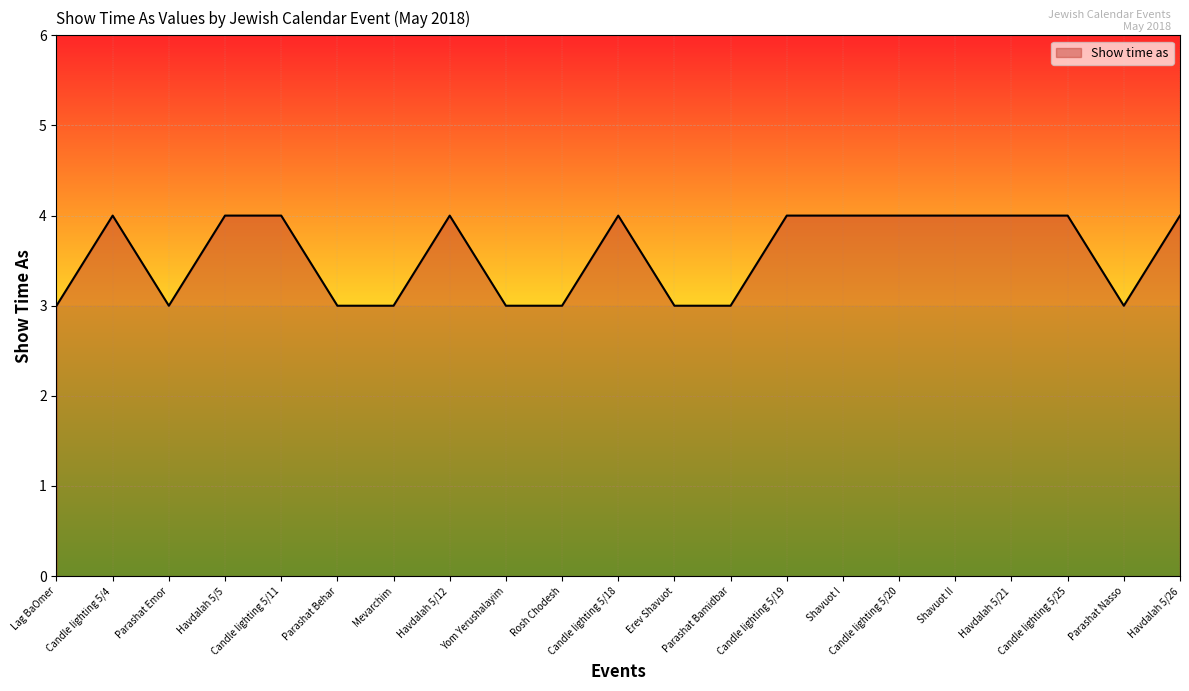

True or false: the data shows 4 at Parashat Behar.

False